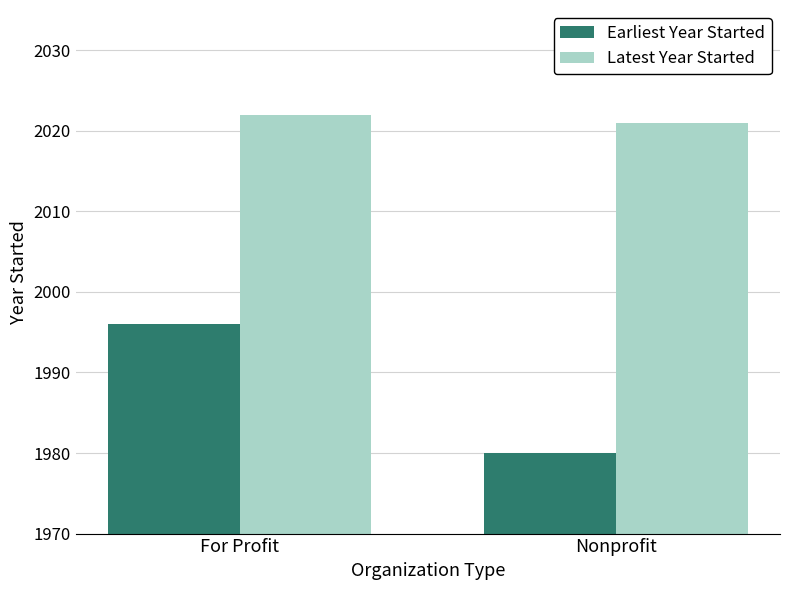

List the labels in order of Latest Year Started value, largest first.

For Profit, Nonprofit